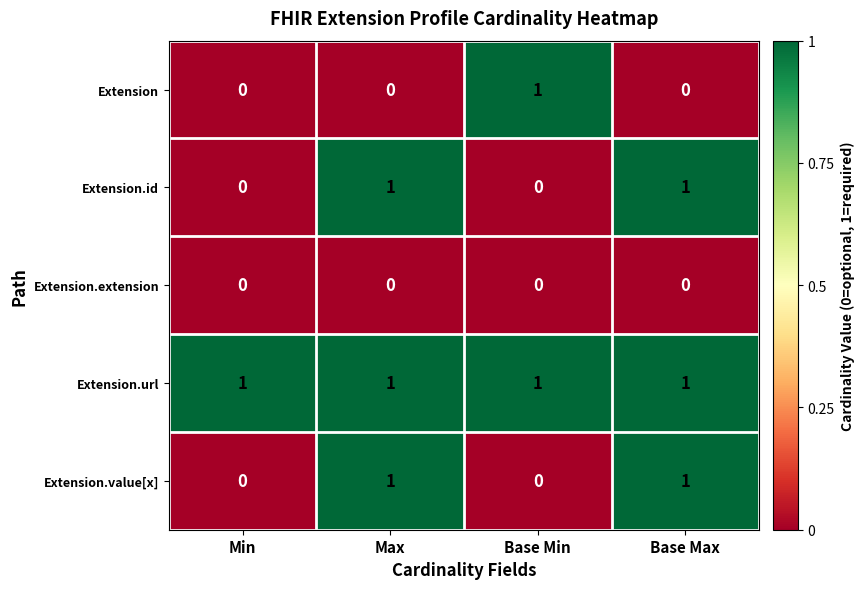

What is the spread (max minus min) of values at Min?

1